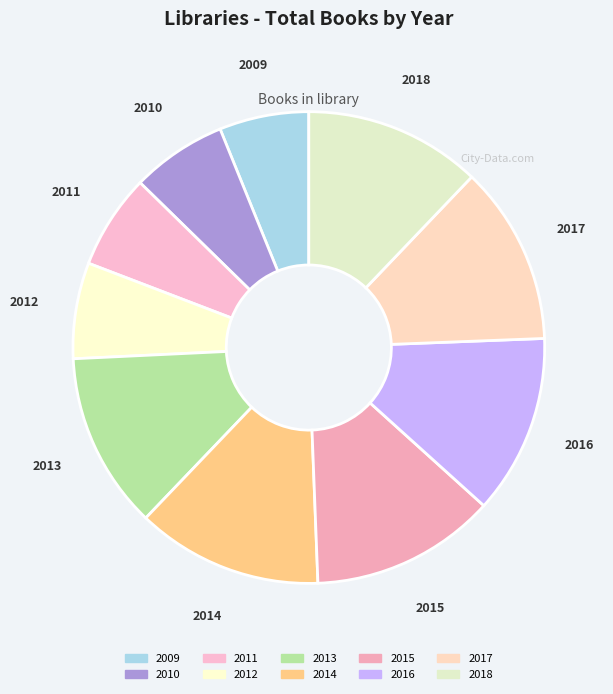

Is 2009 the majority of the pie?

No